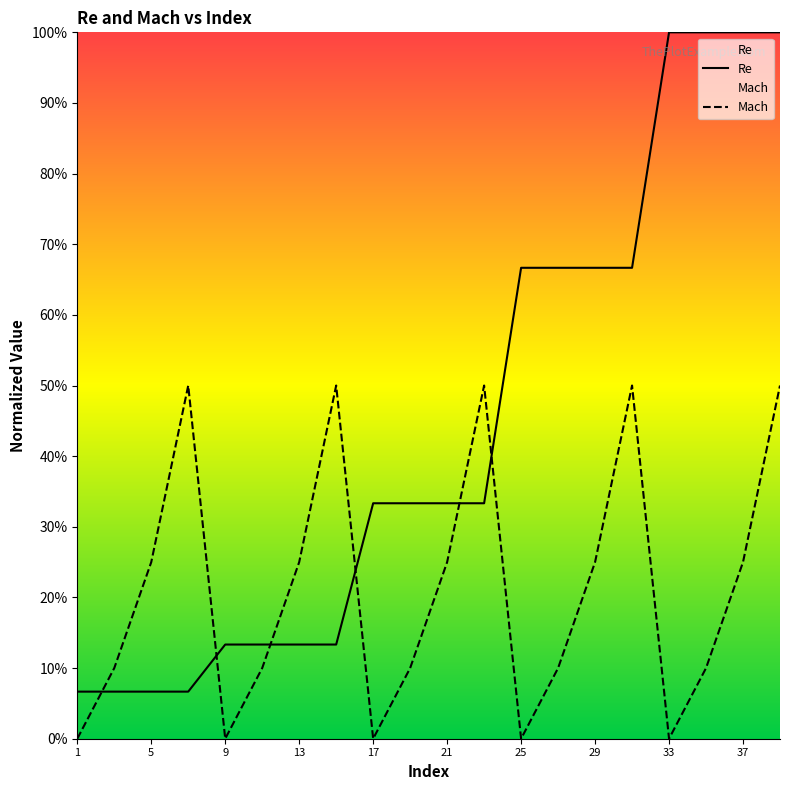

What is the average value of the Re series?

0.4